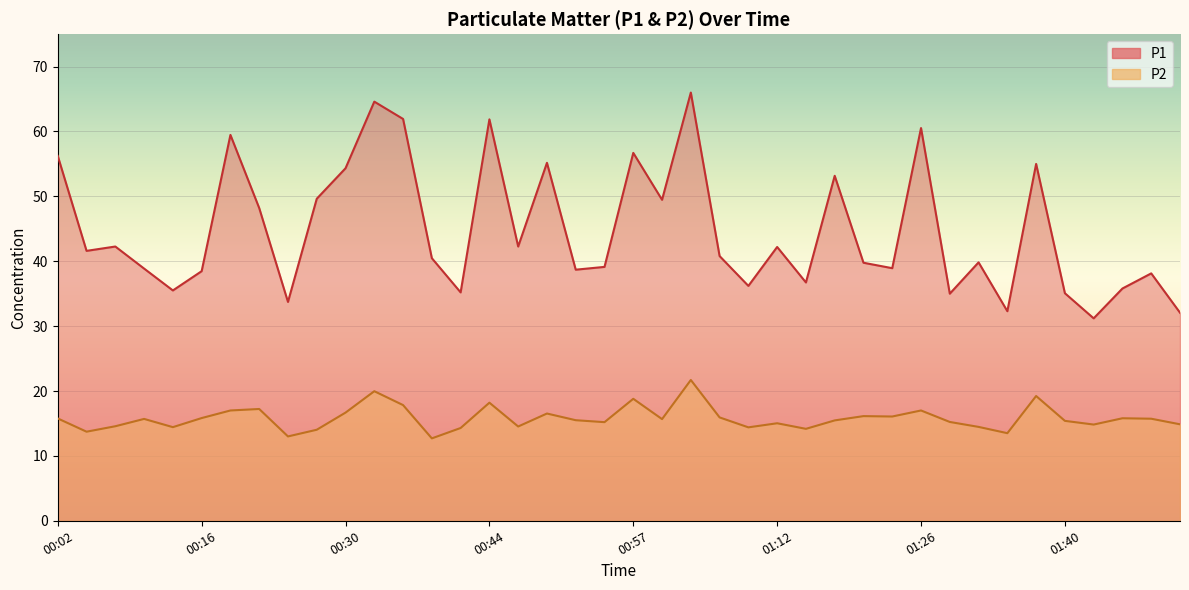

List the labels in order of P2 value, smallest first.

00:38, 00:24, 01:35, 00:05, 00:27, 01:14, 00:41, 01:09, 00:13, 01:32, 00:46, 00:07, 01:43, 01:52, 01:12, 00:55, 01:29, 01:40, 01:17, 00:52, 01:00, 00:10, 01:49, 00:02, 01:46, 00:16, 01:06, 01:23, 01:20, 00:49, 00:30, 00:18, 01:26, 00:21, 00:35, 00:44, 00:57, 01:38, 00:32, 01:03